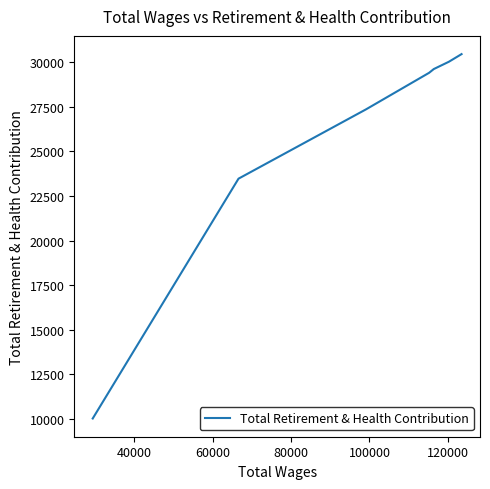

What is the average value?

25771